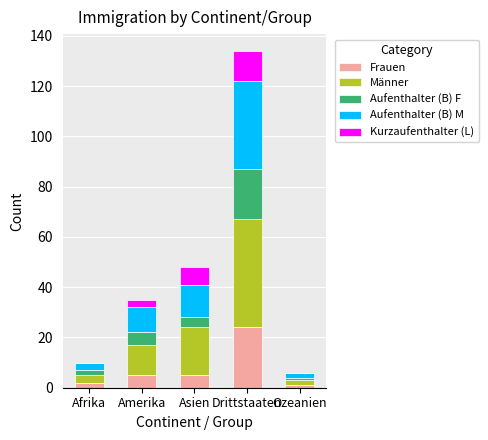

What is the maximum value for Frauen?

24